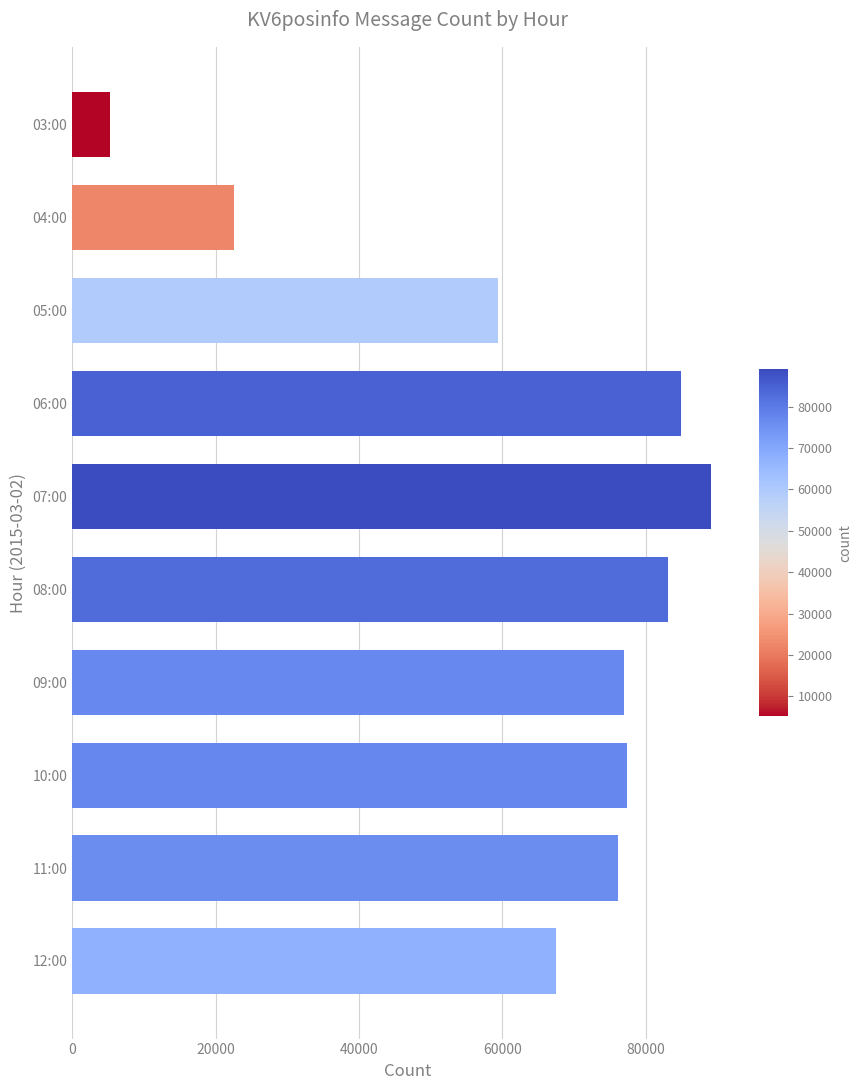

Which has a higher value, 11:00 or 08:00?

08:00